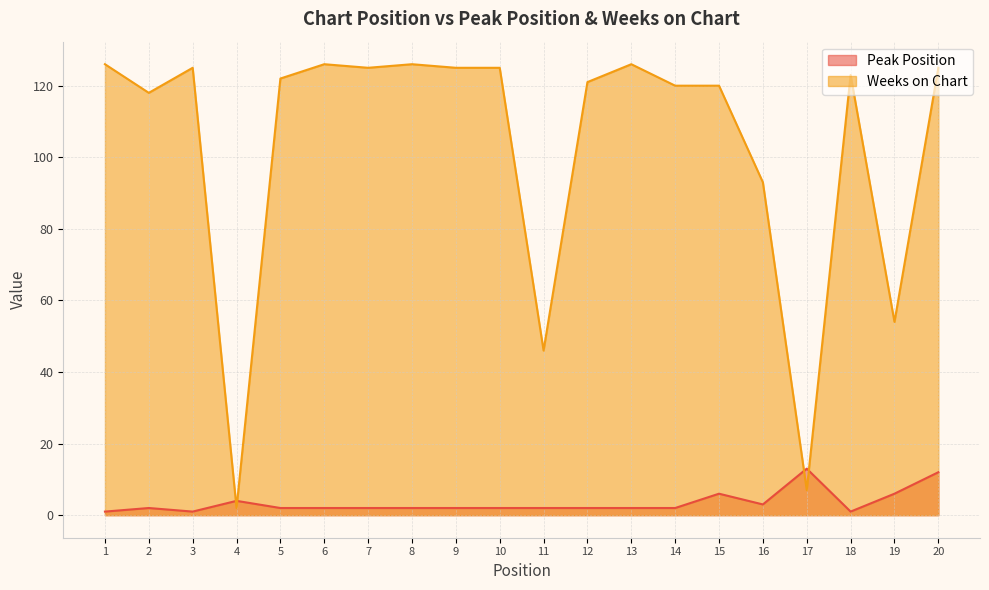

List the labels in order of Peak Position value, smallest first.

1, 3, 18, 2, 5, 6, 7, 8, 9, 10, 11, 12, 13, 14, 16, 4, 15, 19, 20, 17